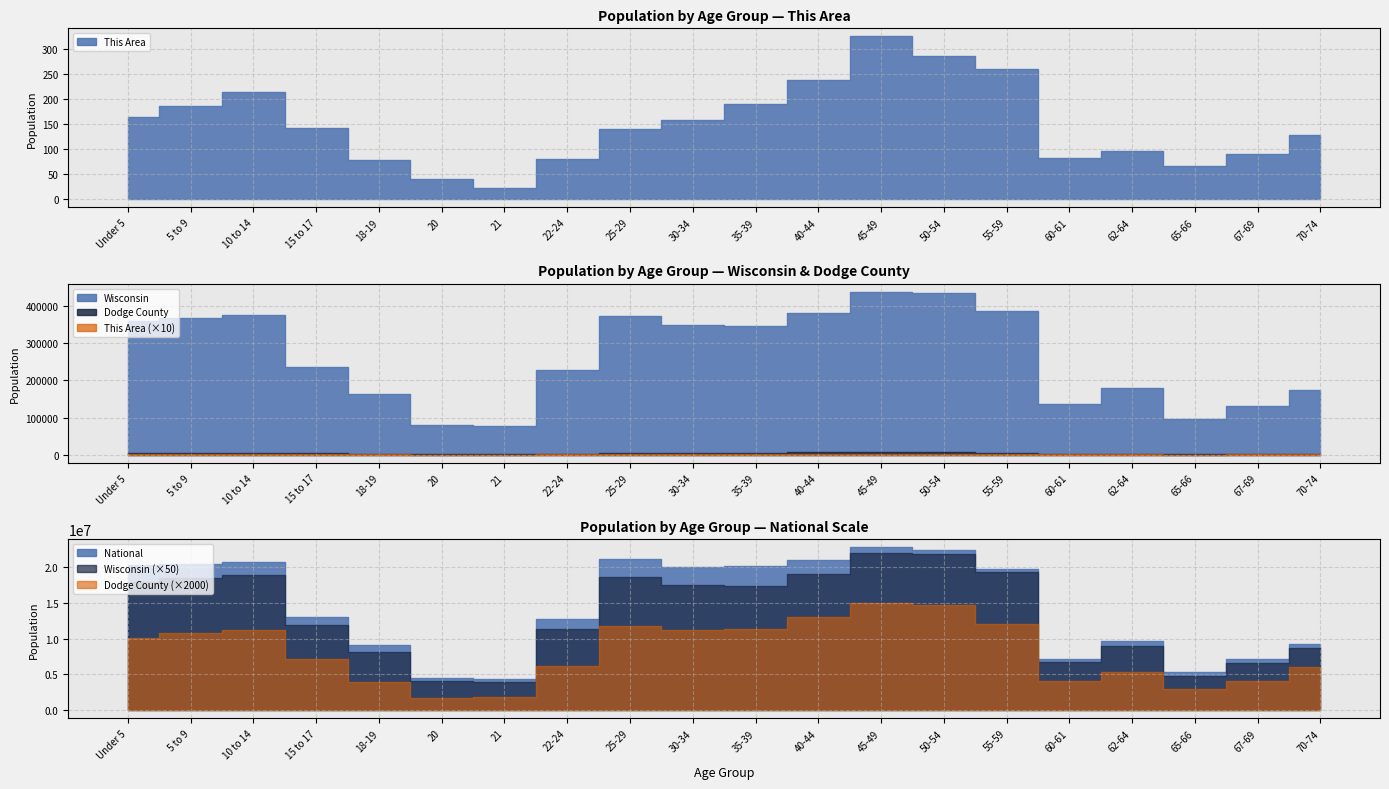

At which category does the chart reach its peak across all series?

45-49